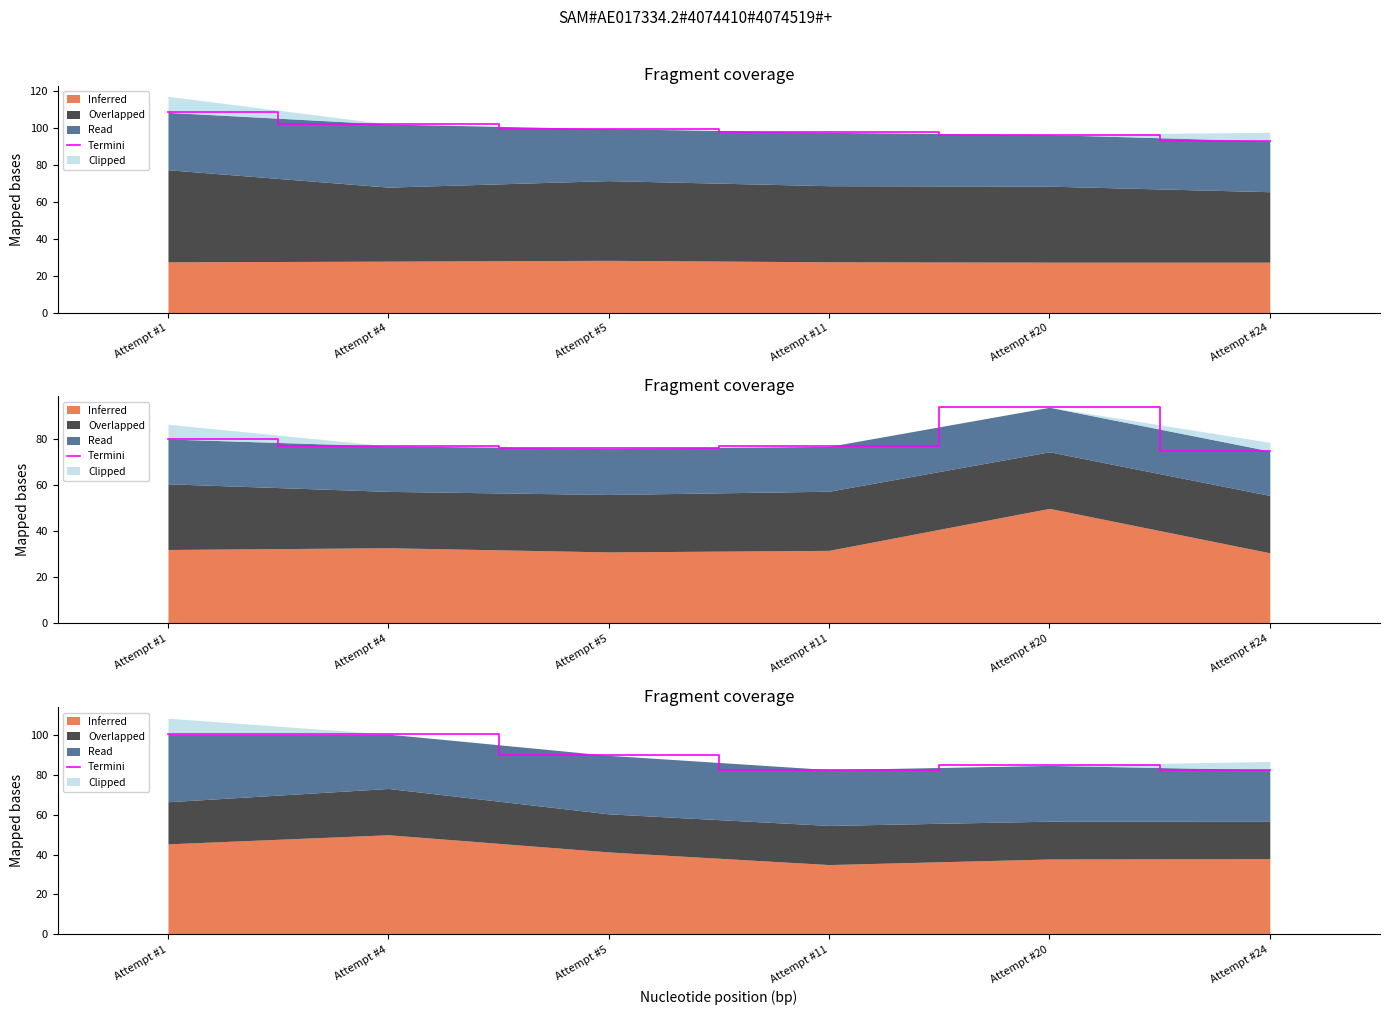

Does the chart display data point markers on the line(s)?

No